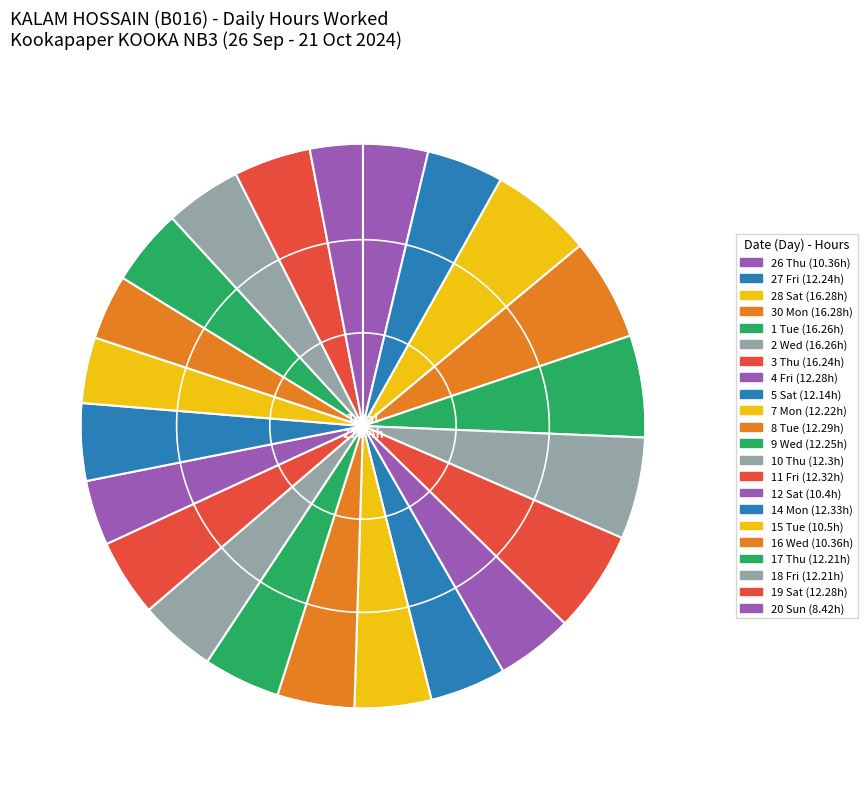

How many segments does this pie chart have?

22